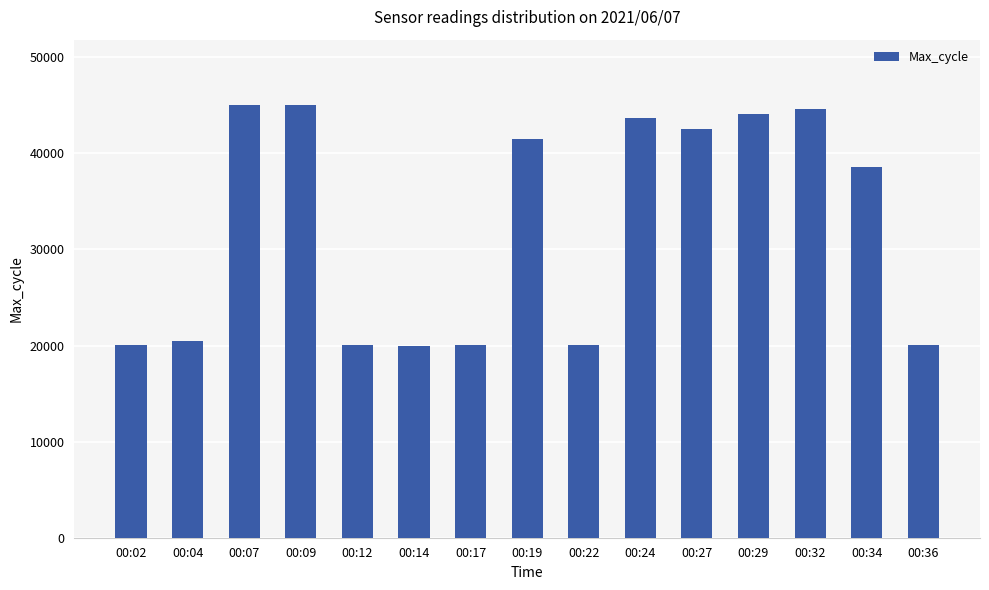

Between 00:07 and 00:02, which is larger?

00:07